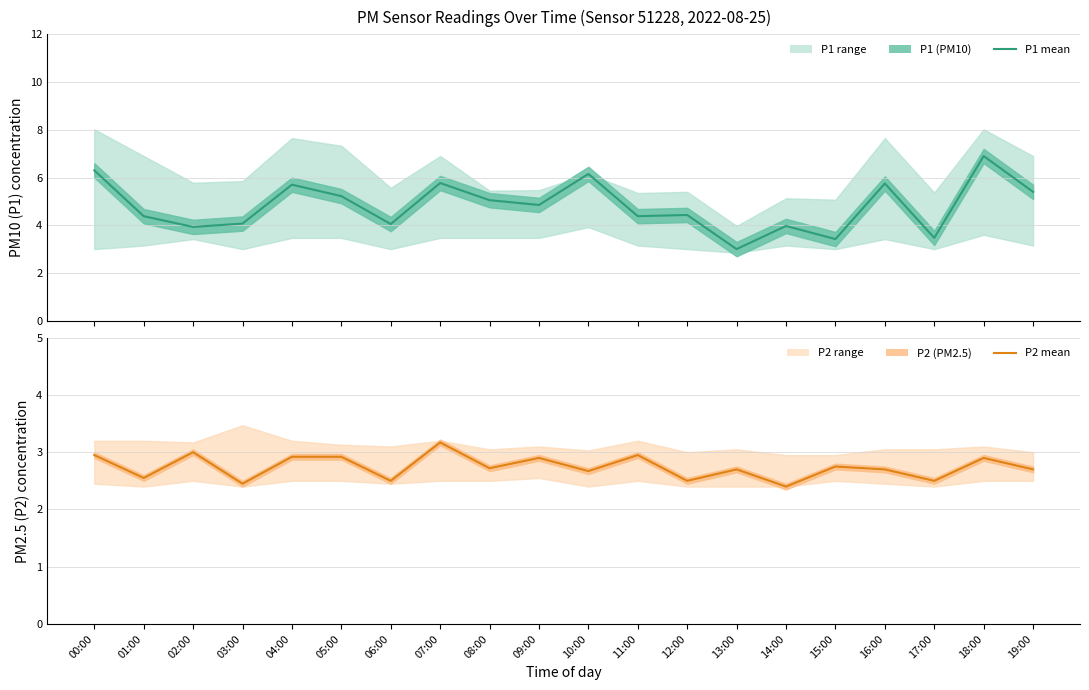

What is the sum of all P2 mean values?

54.9